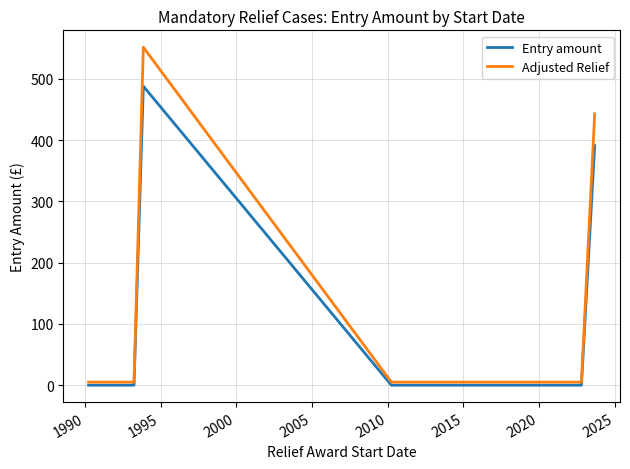

True or false: Entry amount and Adjusted Relief cross at least once.

False